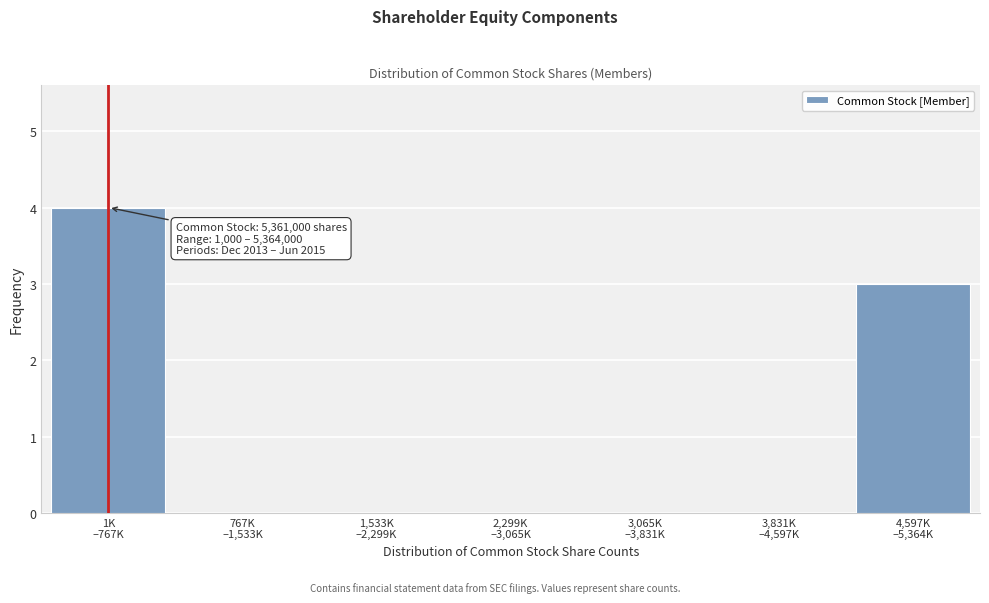

What is the sum of all values?

7